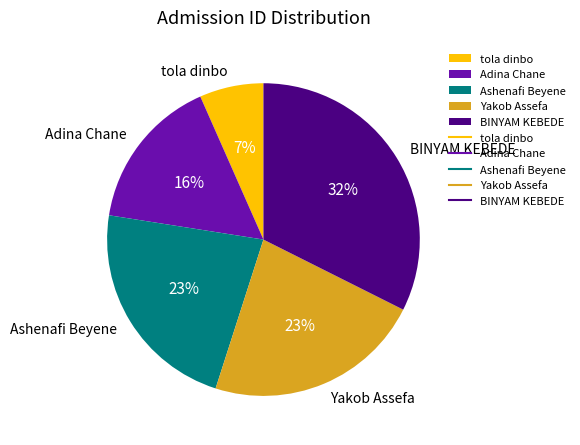

Is the sum of Ashenafi Beyene and tola dinbo greater than half?

No